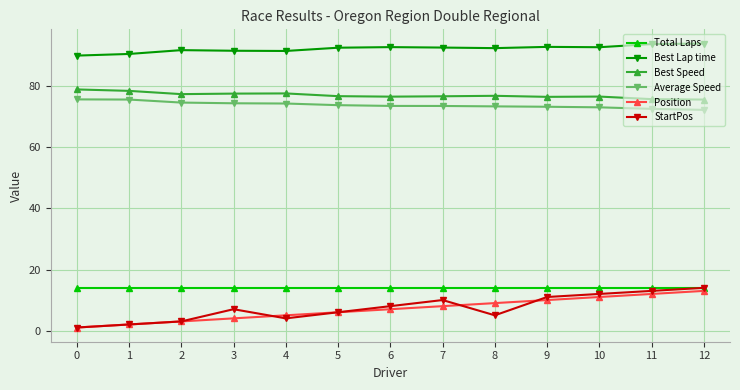

Which series has the largest range (max minus min)?

StartPos